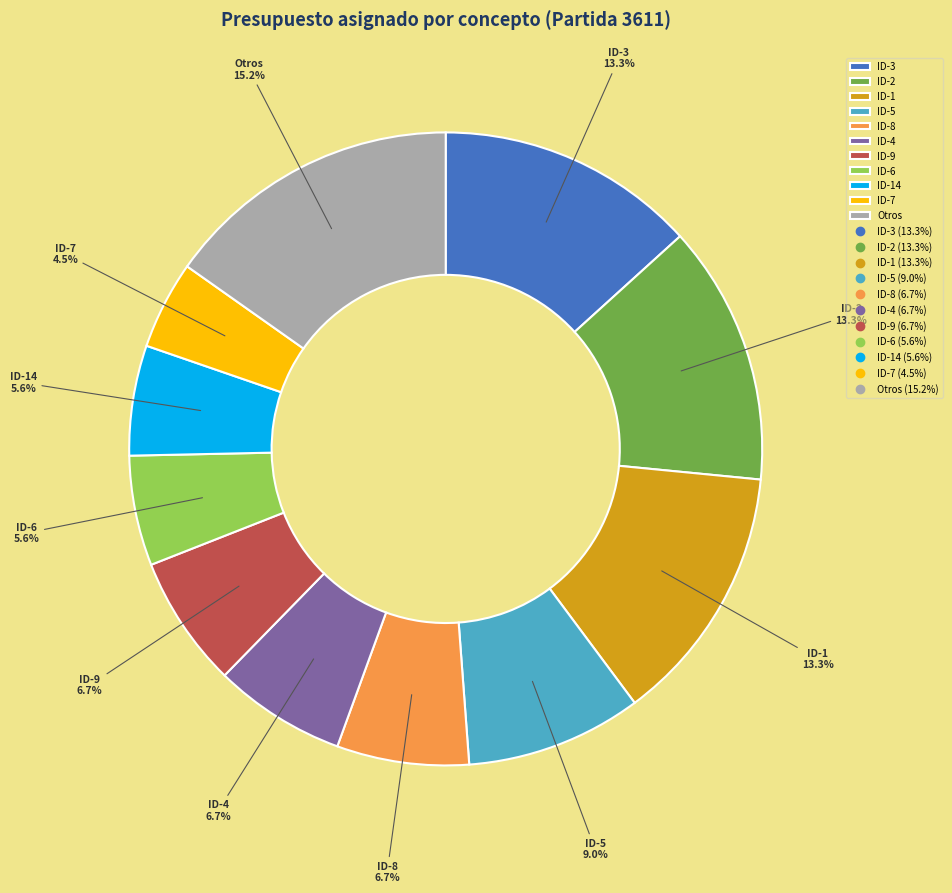

To the nearest percent, what is the difference between the largest and smallest slice percentages?

11%